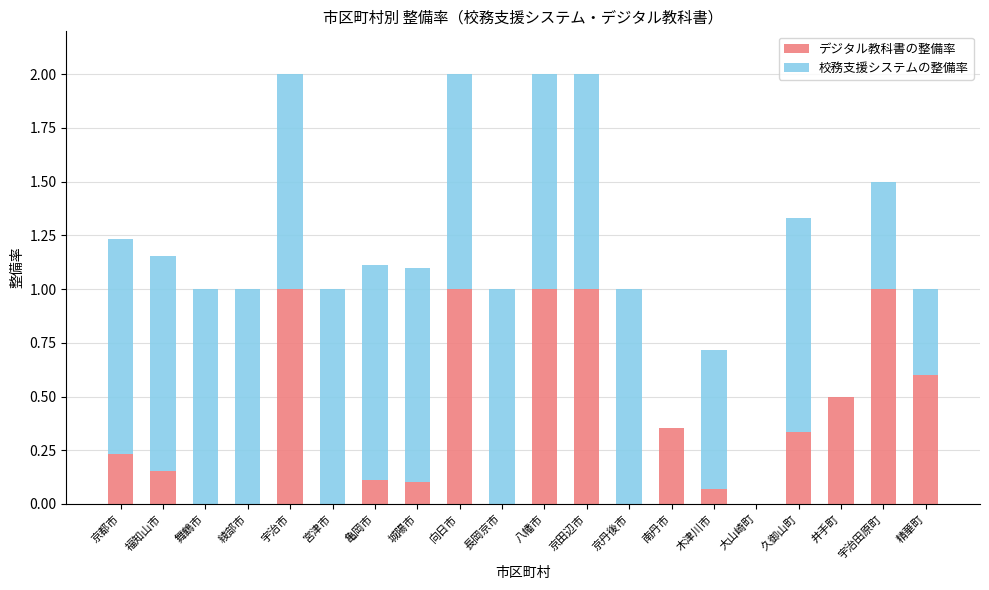

The value of デジタル教科書の整備率 at 精華町 is 0.6. True or false?

True